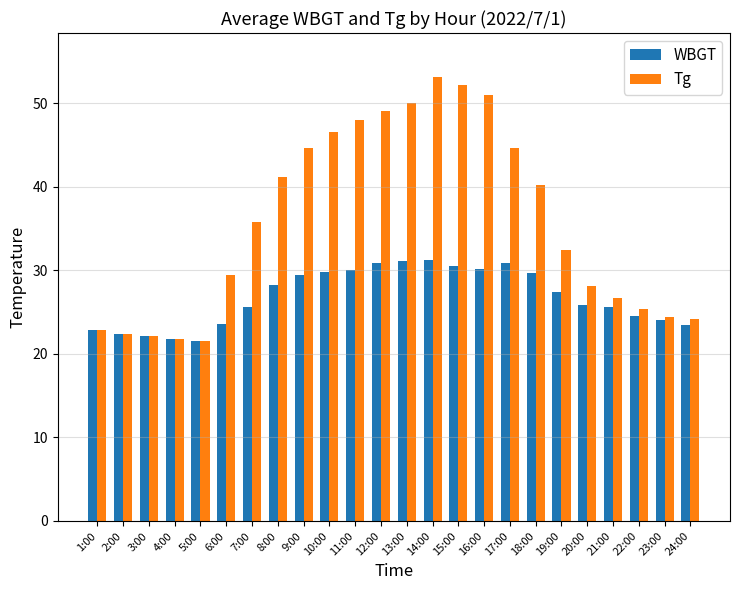

Between 2:00 and 17:00, which series saw the biggest shift?

Tg